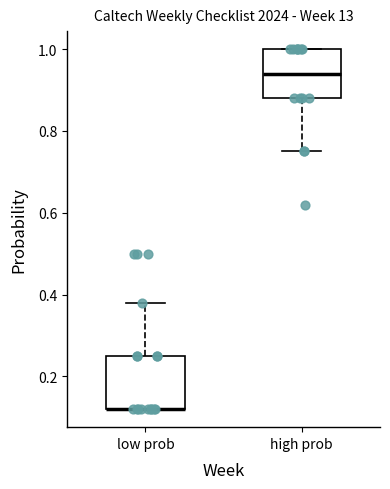

Reading left to right, read every box against the y-axis: the position of its median line, the range the box covers, and the ends of its whiskers. The values are not printed on the chart, so give them approximately, as read against the axis.

low prob: median 0.12 (drawn on the box's lower edge), box 0.12 to 0.26, whiskers 0.12 to 0.38
high prob: median 0.94, box 0.88 to 1.00, whiskers 0.76 to 1.00